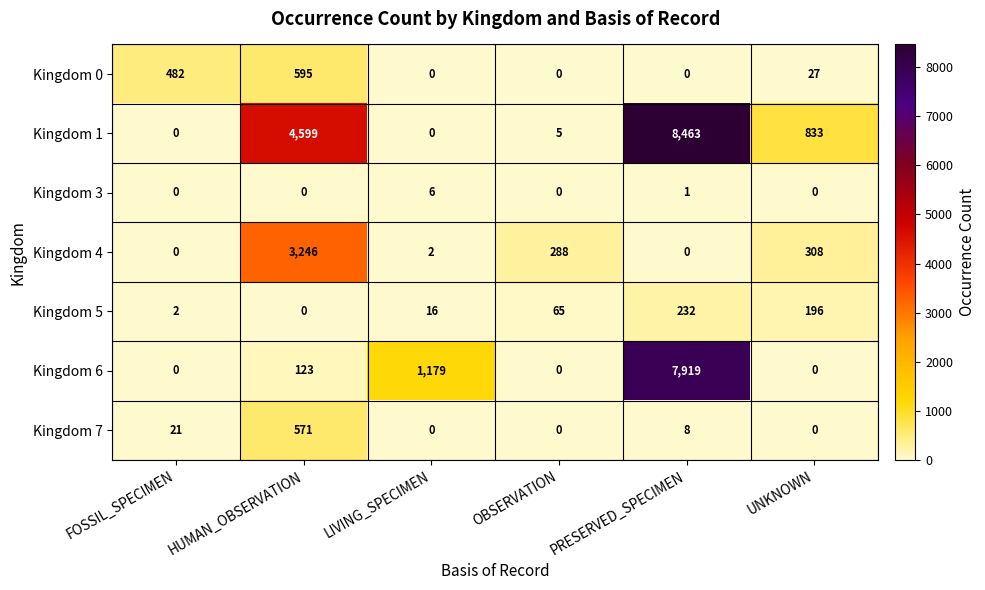

At which category does the chart reach its peak across all series?

PRESERVED_SPECIMEN